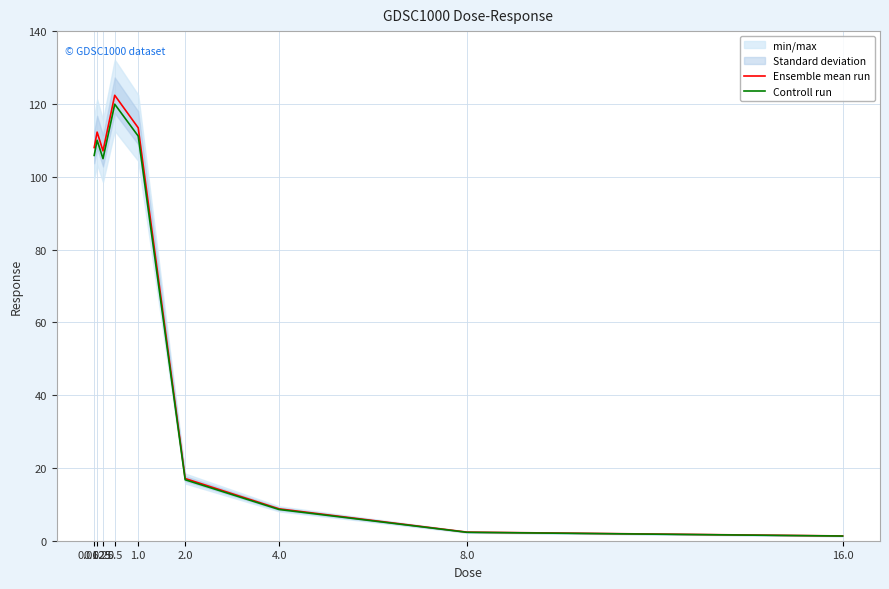

What is the label of the 4th point from the left?

0.5